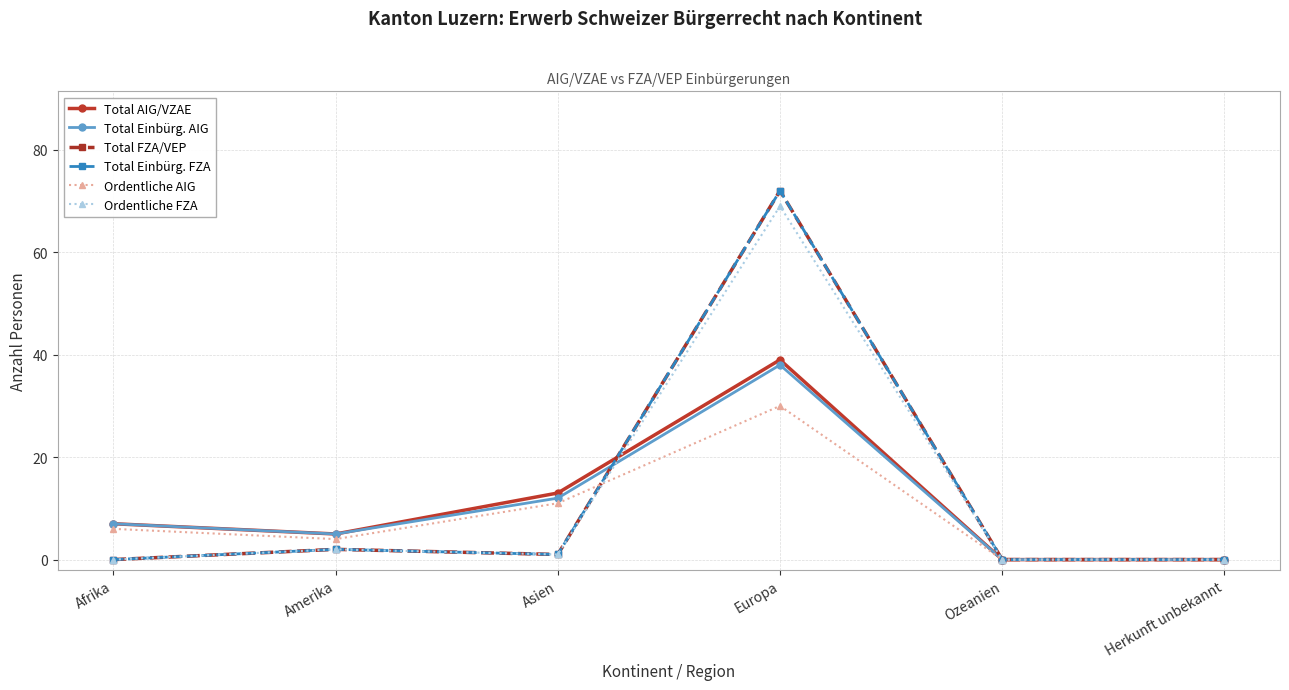

Is it true that Total Einbürg. FZA equals 0 at Afrika?

True